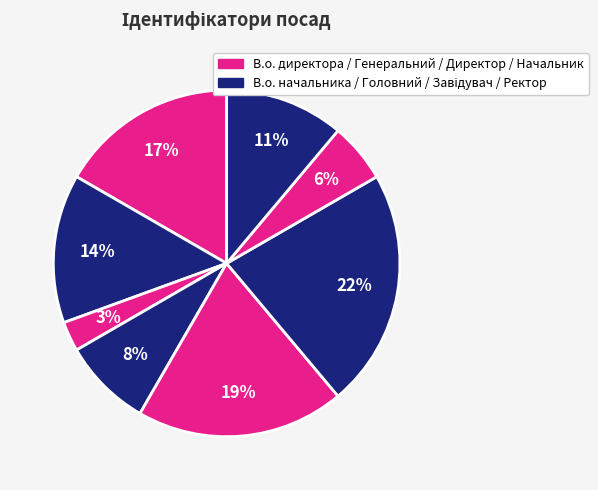

How many slices are in this pie chart?

8